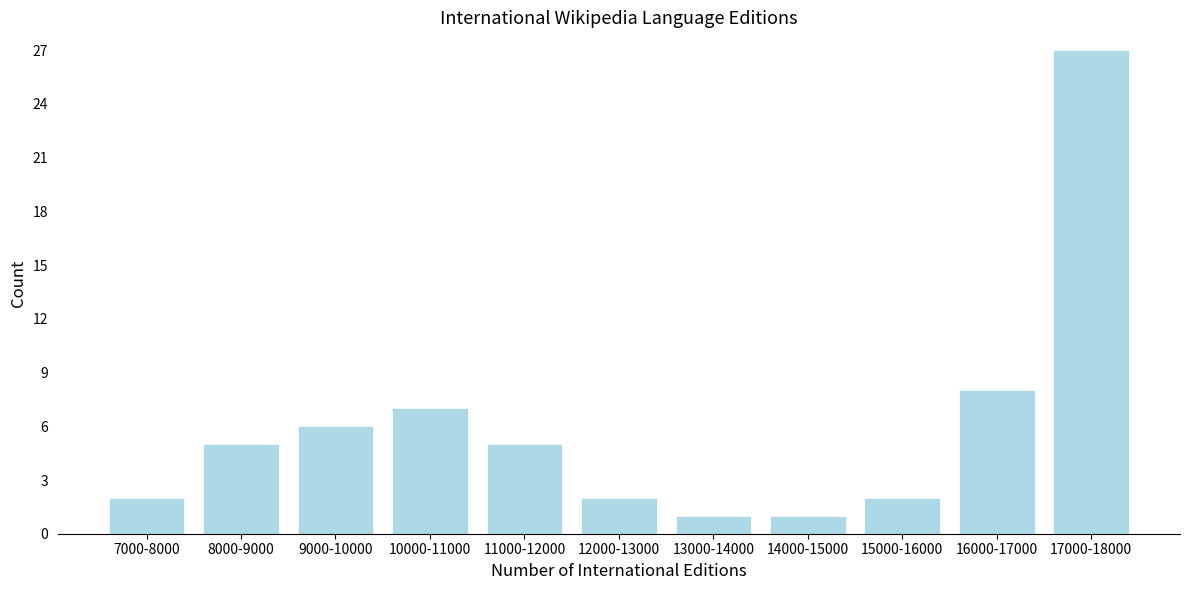

Reading left to right, extract all data points from this chart.

2	5	6	7	5	2	1	1	2	8	27